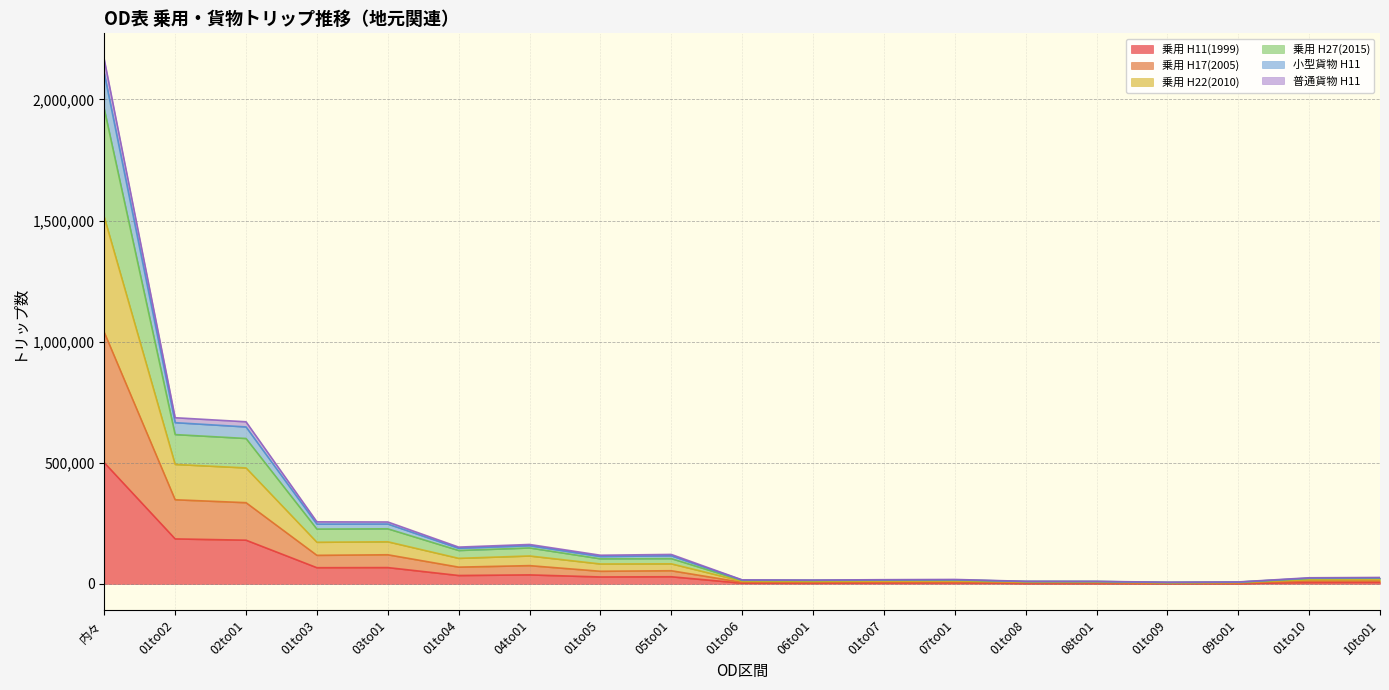

The value of 小型貨物 H11 at 02to01 is 69826. True or false?

False